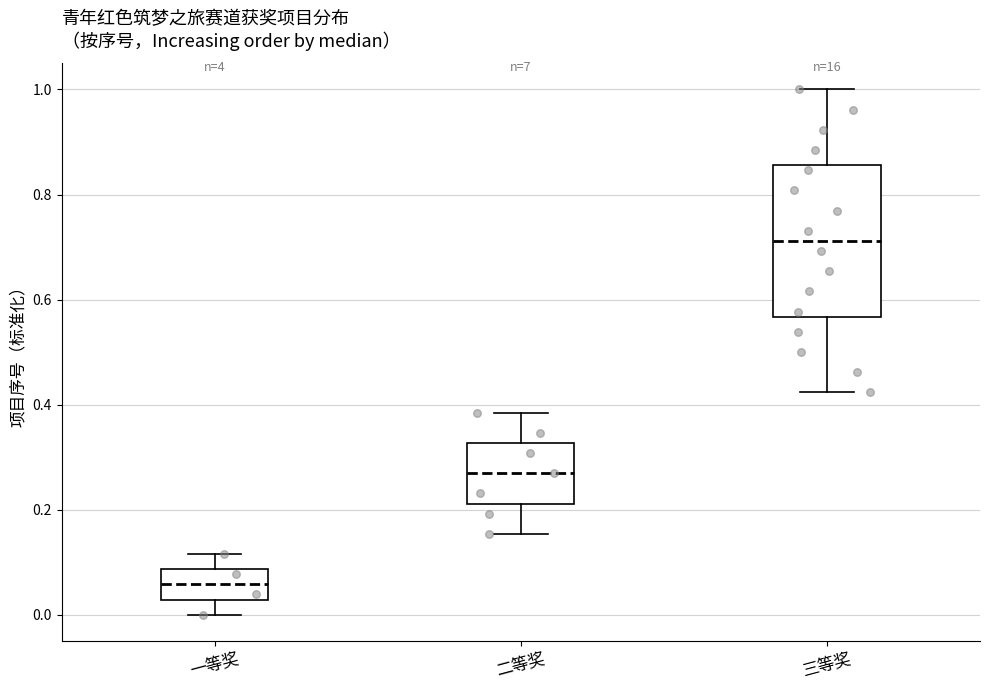

Reading left to right, transcribe this box plot: for each box, give where its median line is, the range the box spans, and where its two whiskers end, as read against the y-axis. The values are not printed on the chart, so give them approximately, as read against the axis.

一等奖: median 0.06, box 0.02 to 0.08, whiskers 0.00 to 0.12
二等奖: median 0.26, box 0.22 to 0.32, whiskers 0.16 to 0.38
三等奖: median 0.72, box 0.56 to 0.86, whiskers 0.42 to 1.00